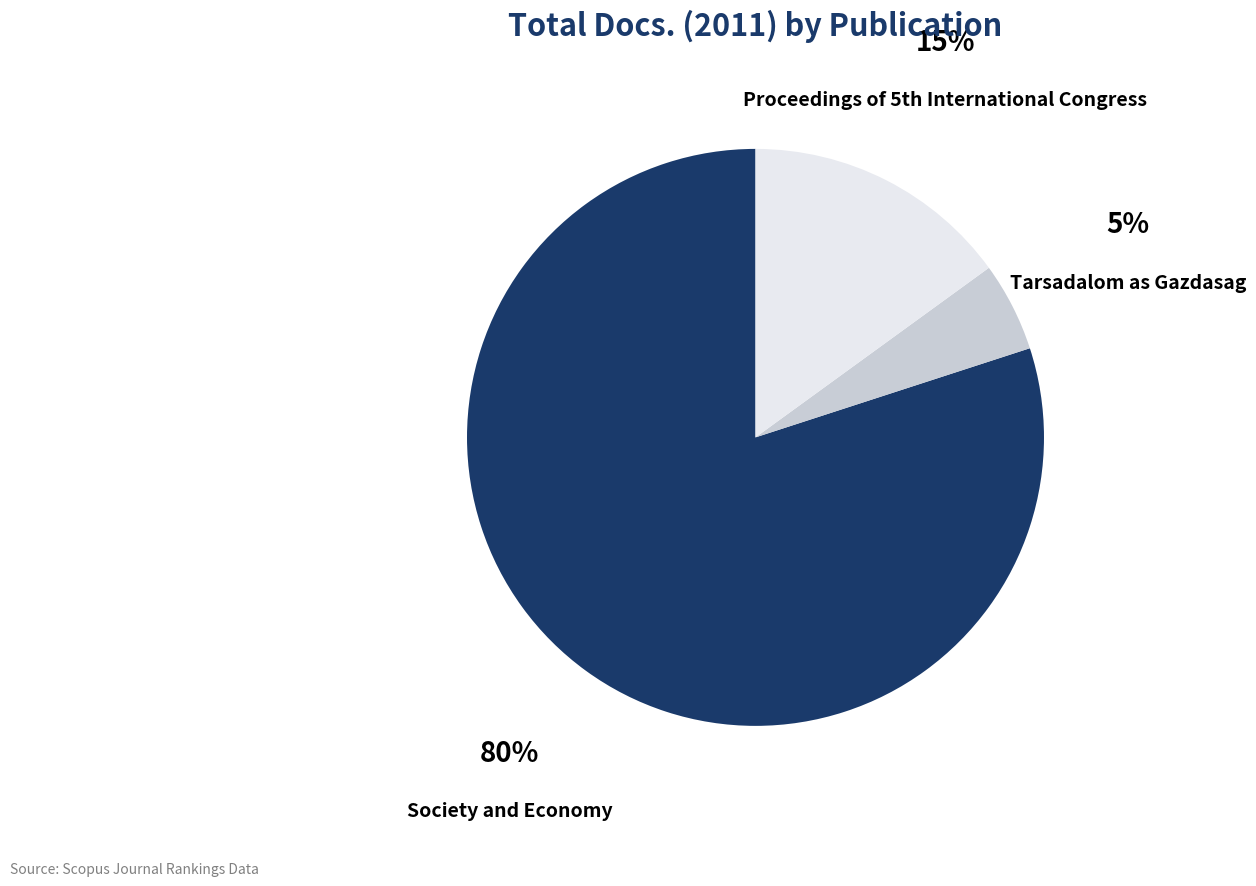

Is Society and Economy the majority of the pie?

Yes